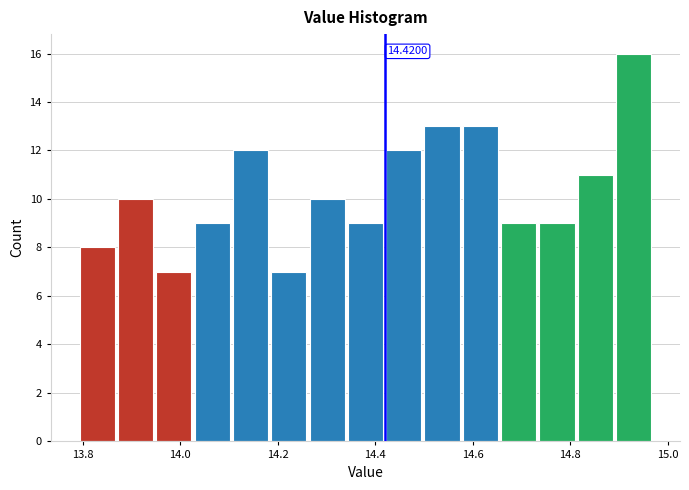

Read against the x-axis, roughly where is the centre of the tallest bar?

14.94